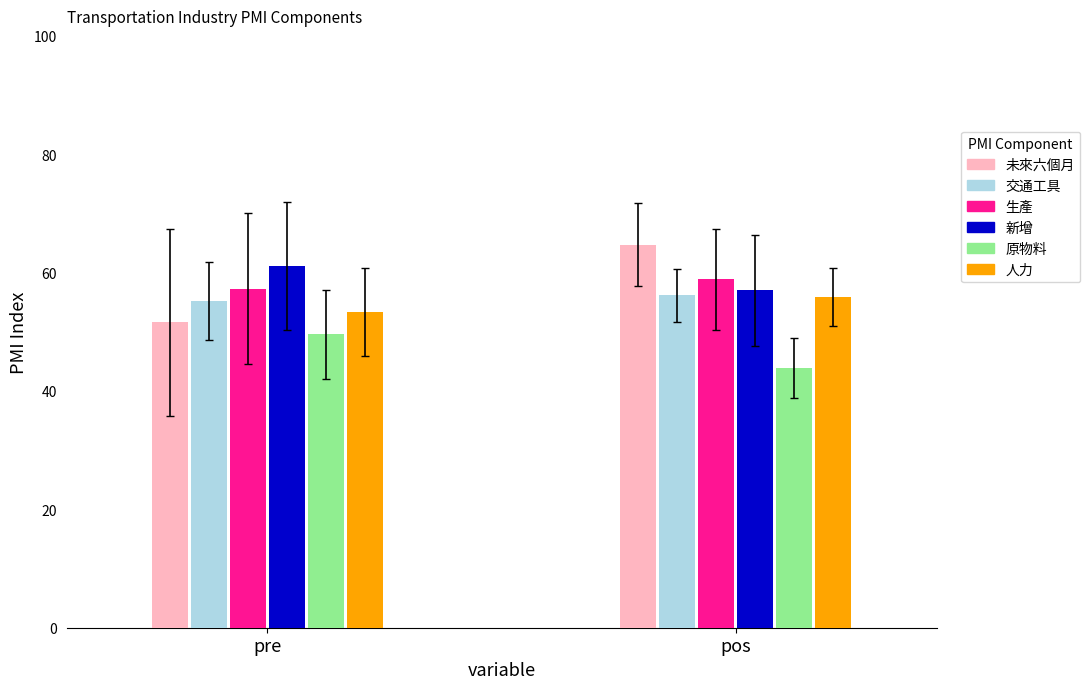

At which label is 交通工具 closest to 55?

pre